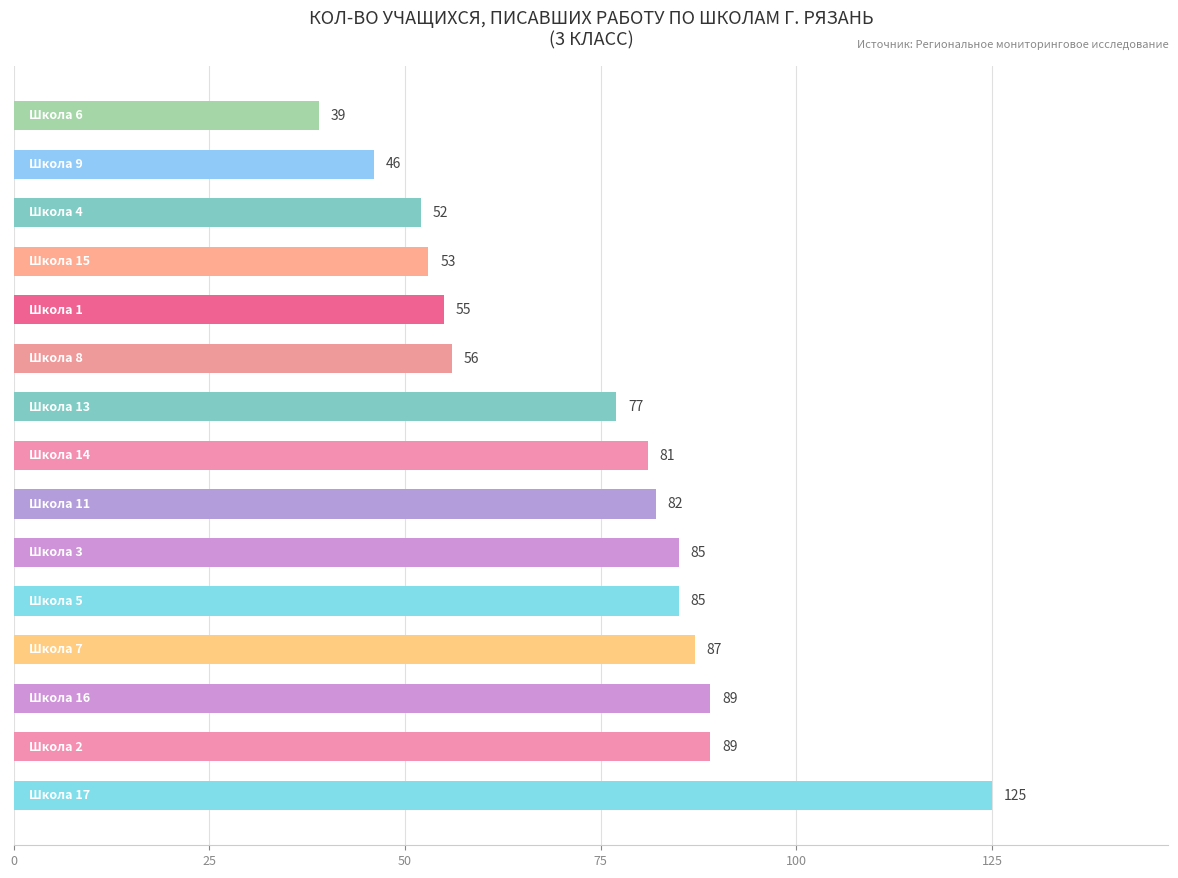

What is the minimum value shown in the chart?

39